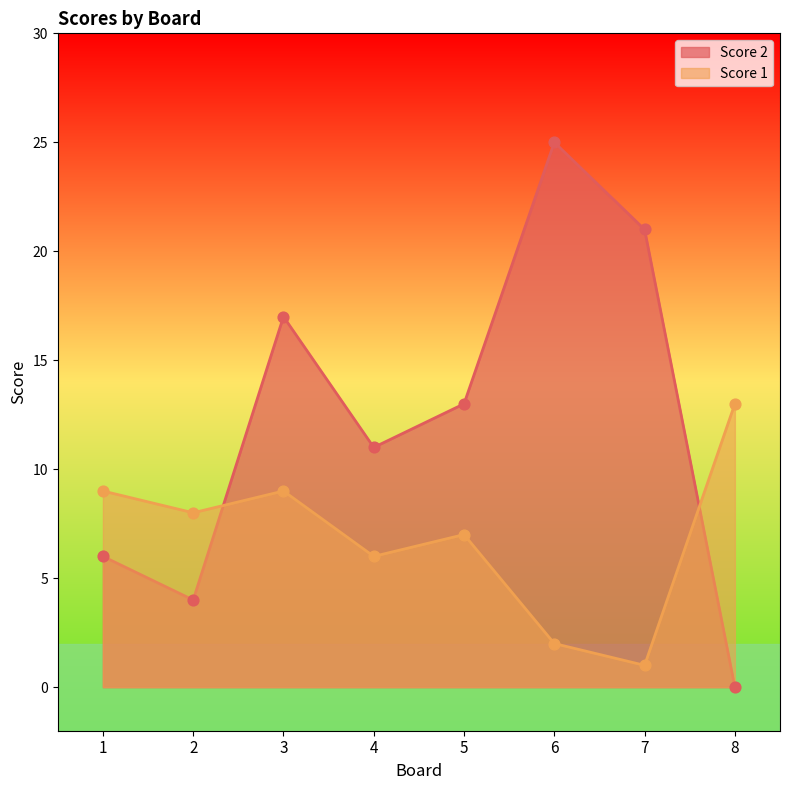

Which series contains the highest Y value?

Score 2